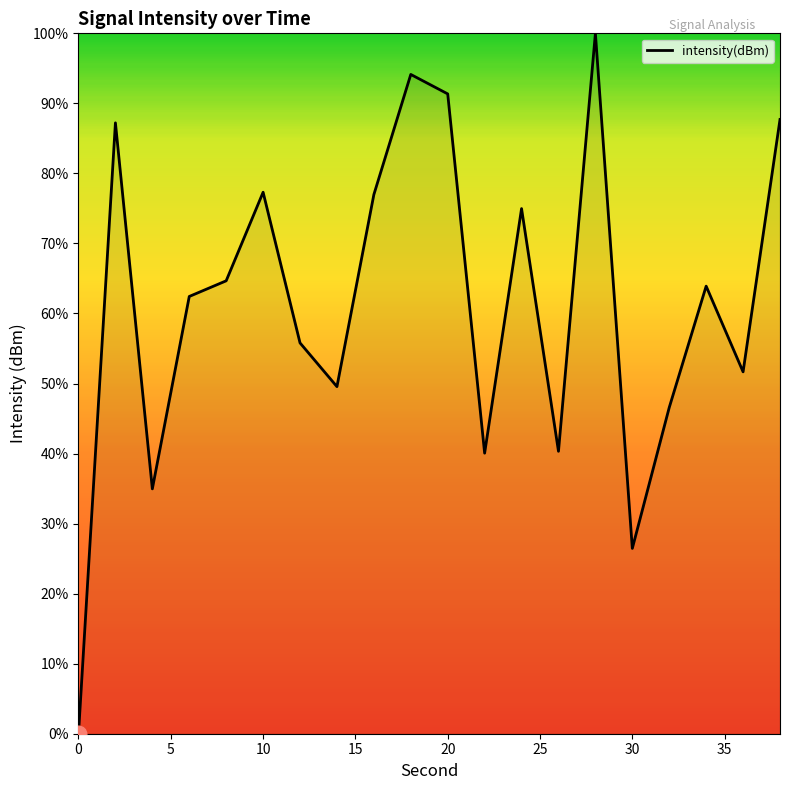

True or false: there are more than 2 points higher than both neighbors.

True